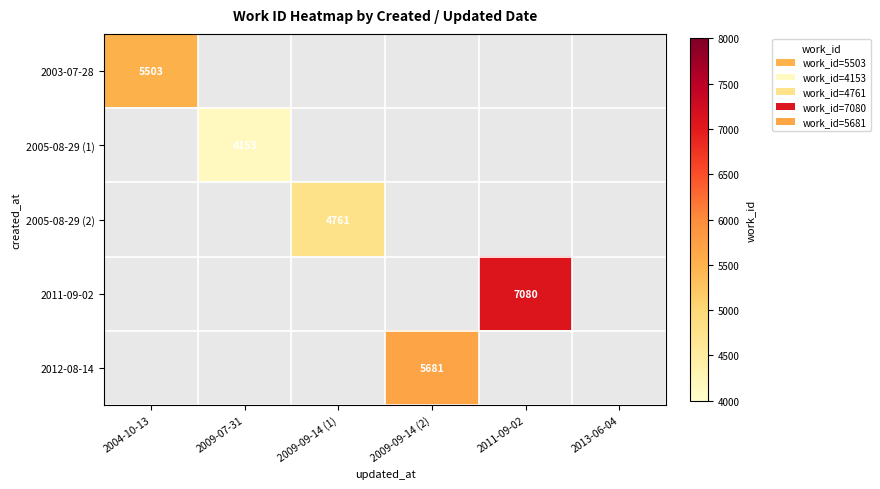

Count the number of data series in this chart.

5